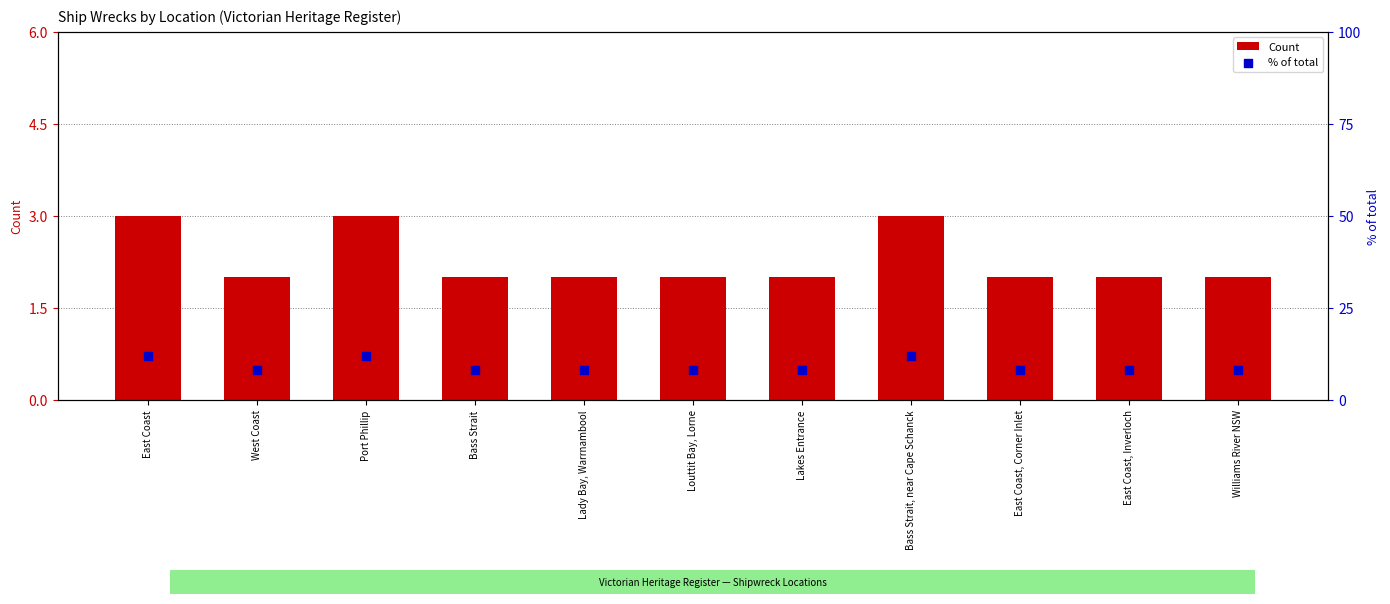

What is the total value across all series at West Coast?

10